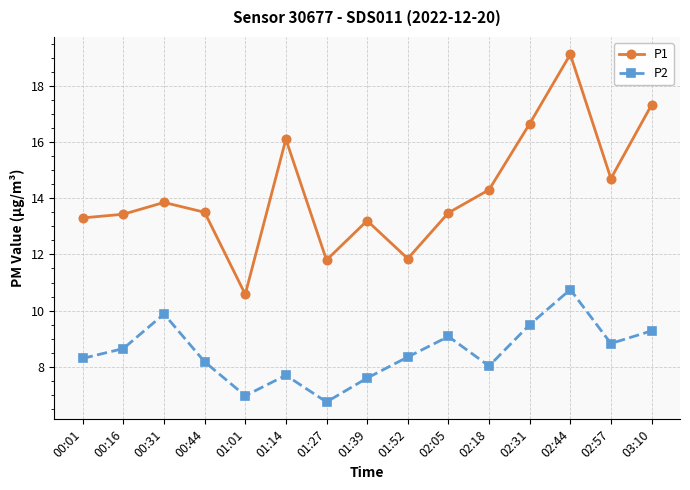

What is the total value across all series at 02:44?

29.9